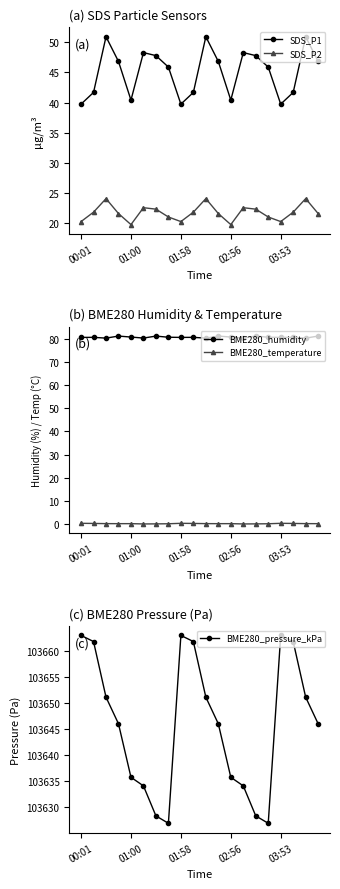

Which series has the largest total across all categories?

BME280_pressure_kPa